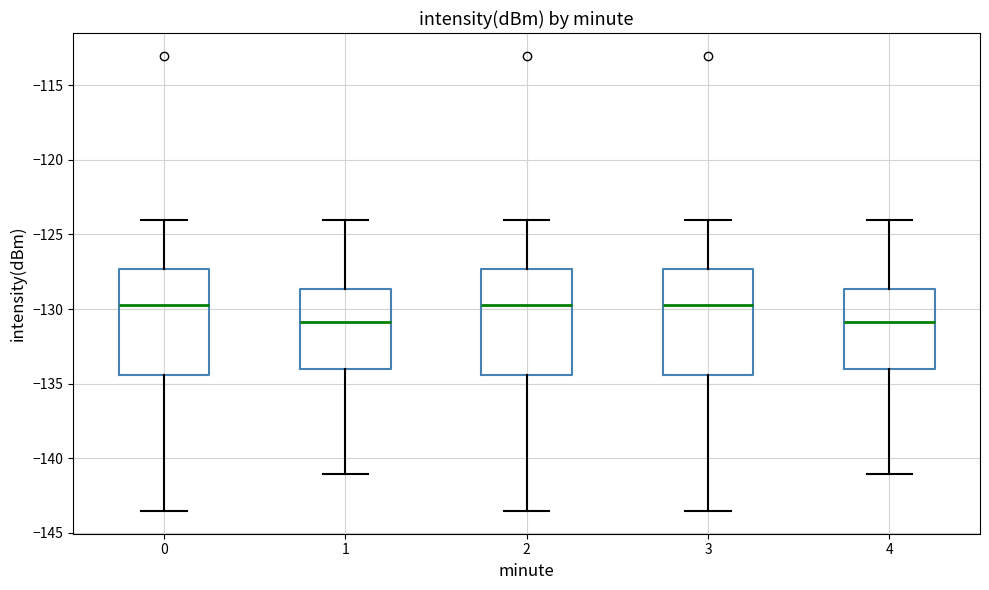

Where does the median line of the box at x = 2 sit on the y-axis? The values are not printed on the chart, so give them approximately, as read against the axis.

-129.5